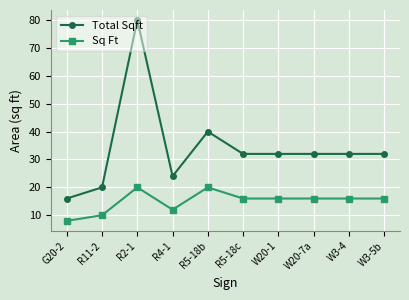

Reading left to right, extract all data points from this chart.

Total Sqft: 16	20	80	24	40	32	32	32	32	32
Sq Ft: 8	10	20	12	20	16	16	16	16	16